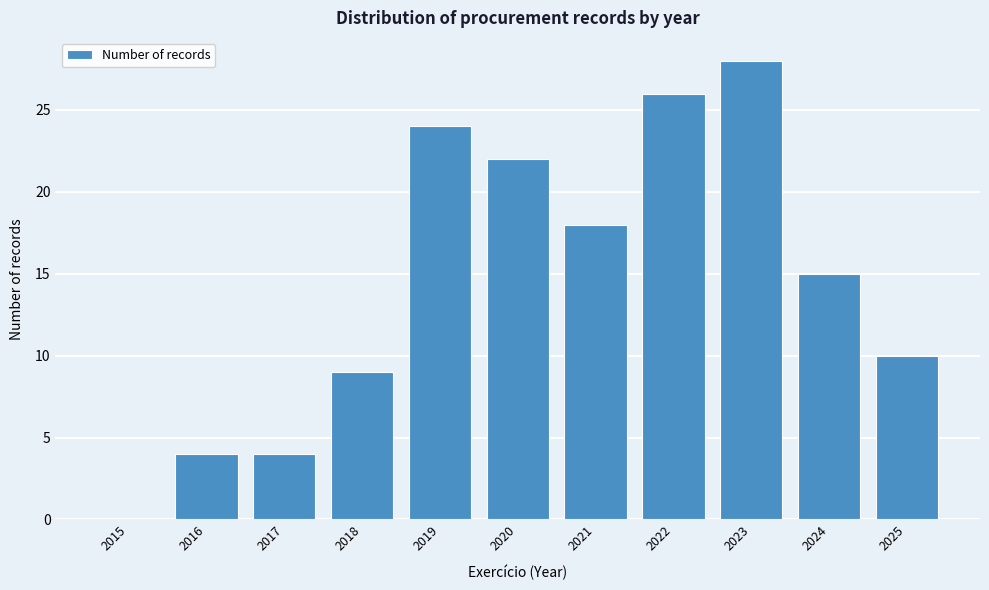

Reading right to left, extract all data points from this chart.

2025=10	2024=15	2023=28	2022=26	2021=18	2020=22	2019=24	2018=9	2017=4	2016=4	2015=0